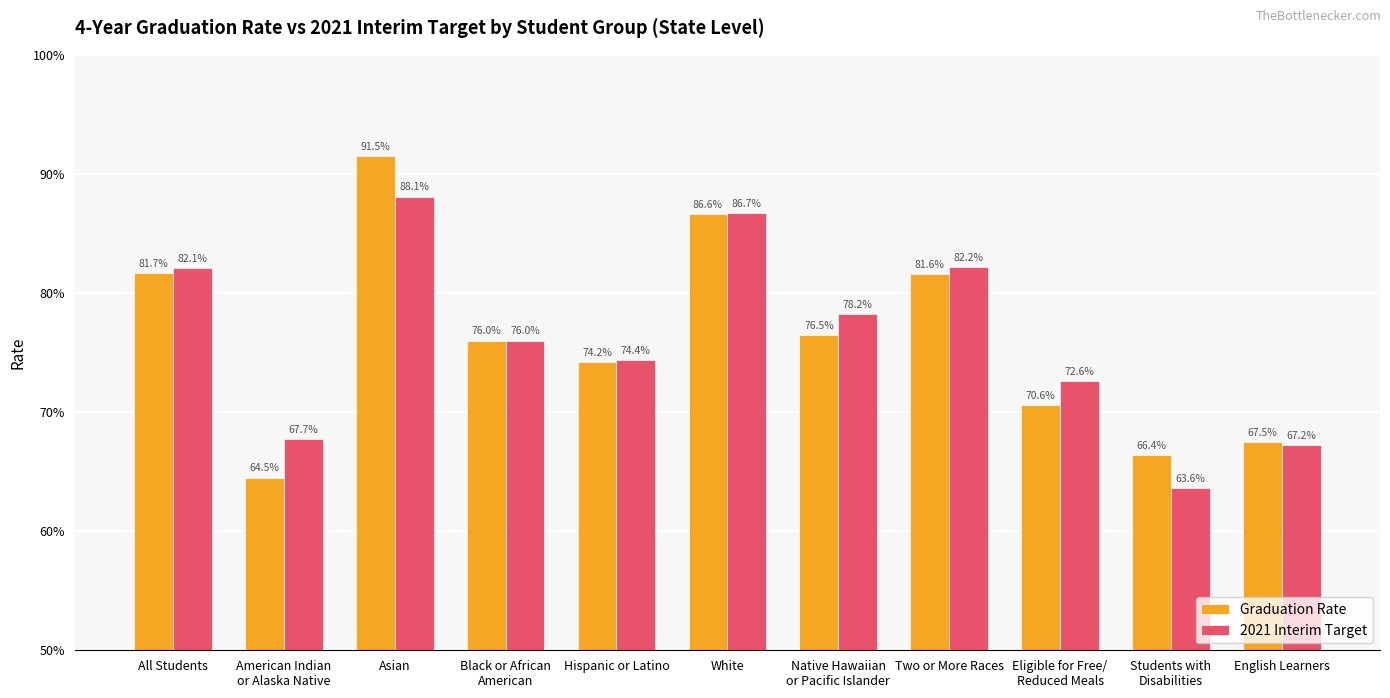

What is the greatest value displayed?

0.9